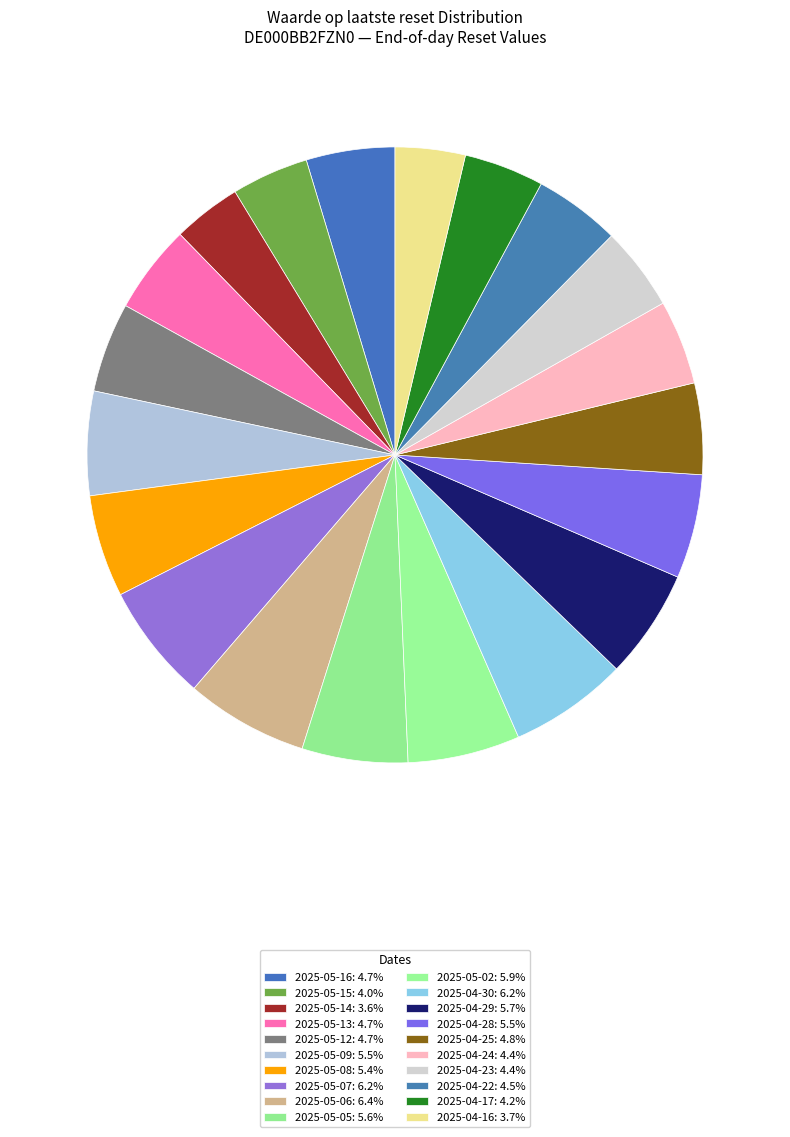

Is 2025-05-08 the majority of the pie?

No